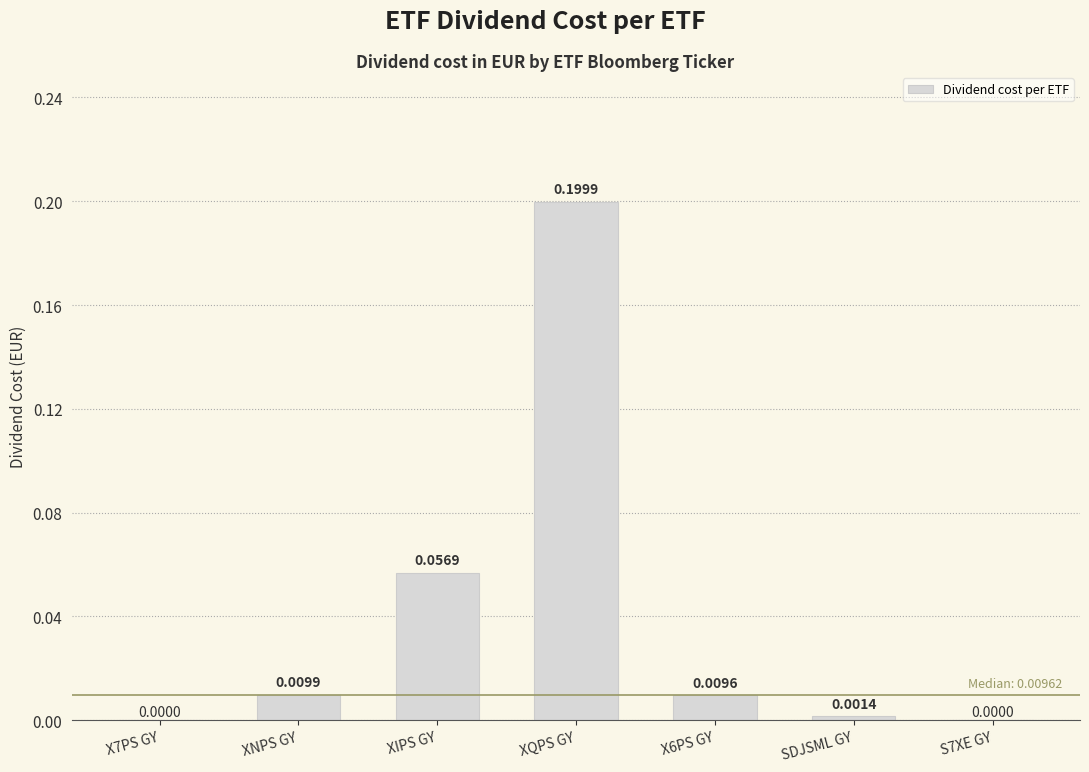

Between X7PS GY and XIPS GY, which is larger?

XIPS GY